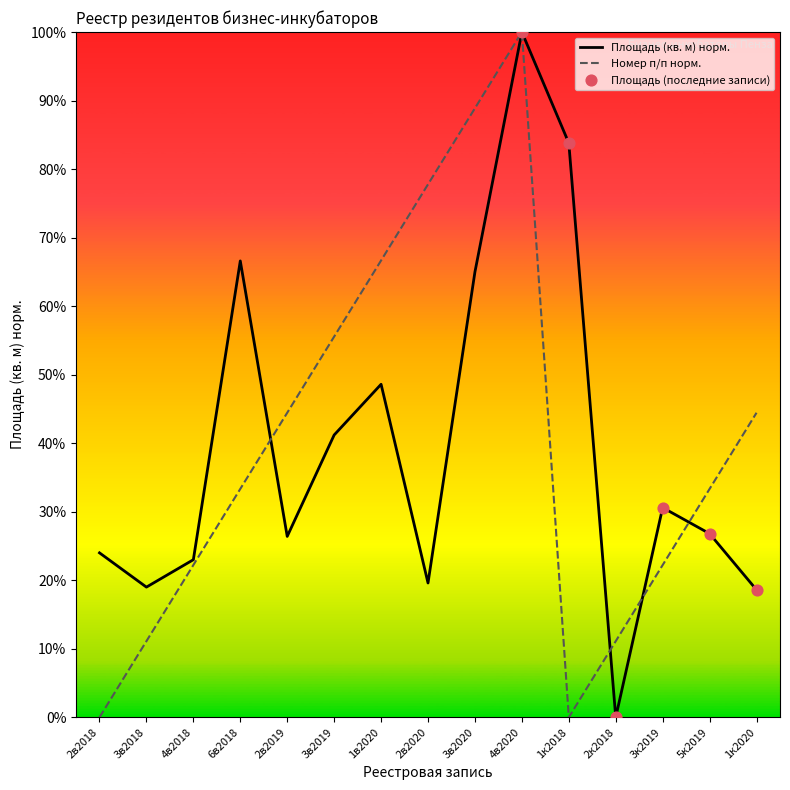

What is the highest value of the Номер п/п норм. series?

100.0